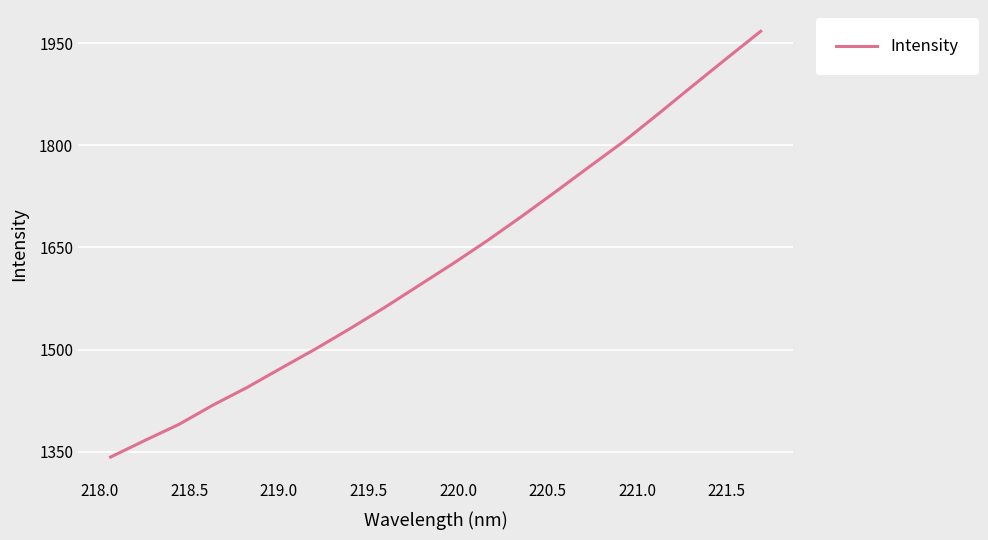

What is the greatest value displayed?

1967.2